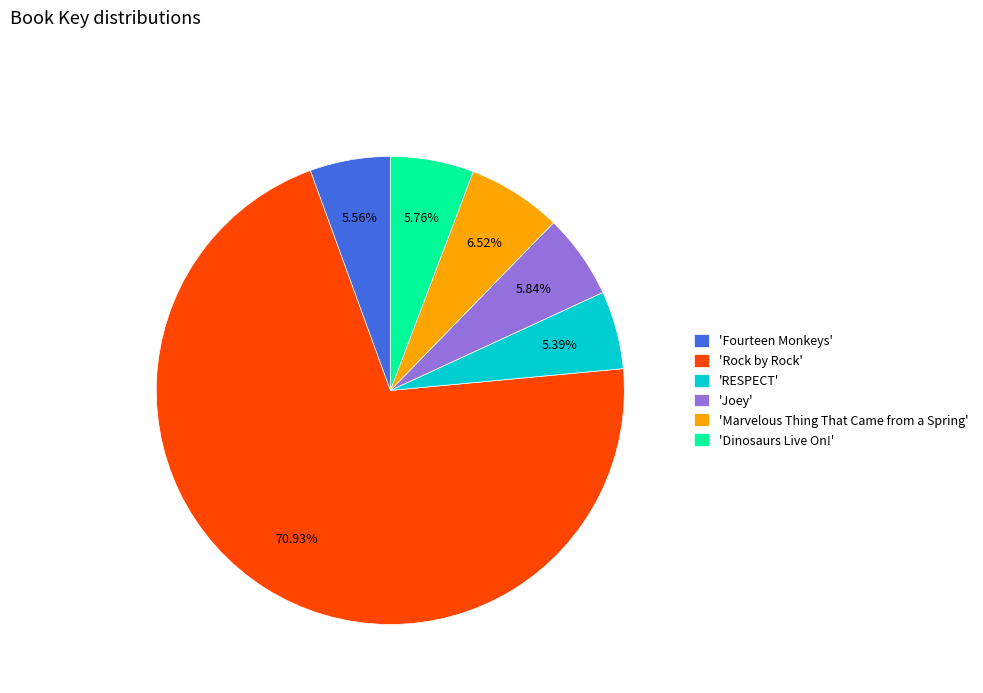

Which category accounts for the majority?

'Rock by Rock'